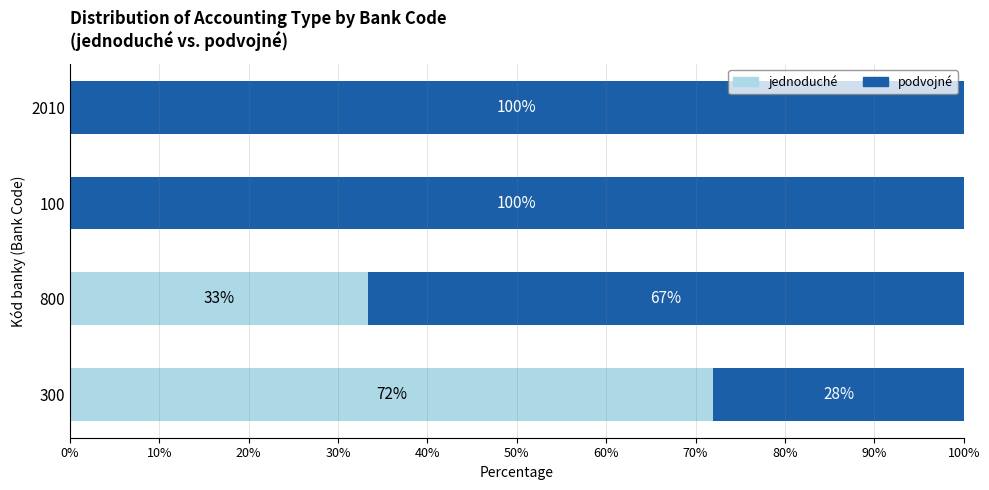

What are all the series names shown in the legend?

jednoduché, podvojné